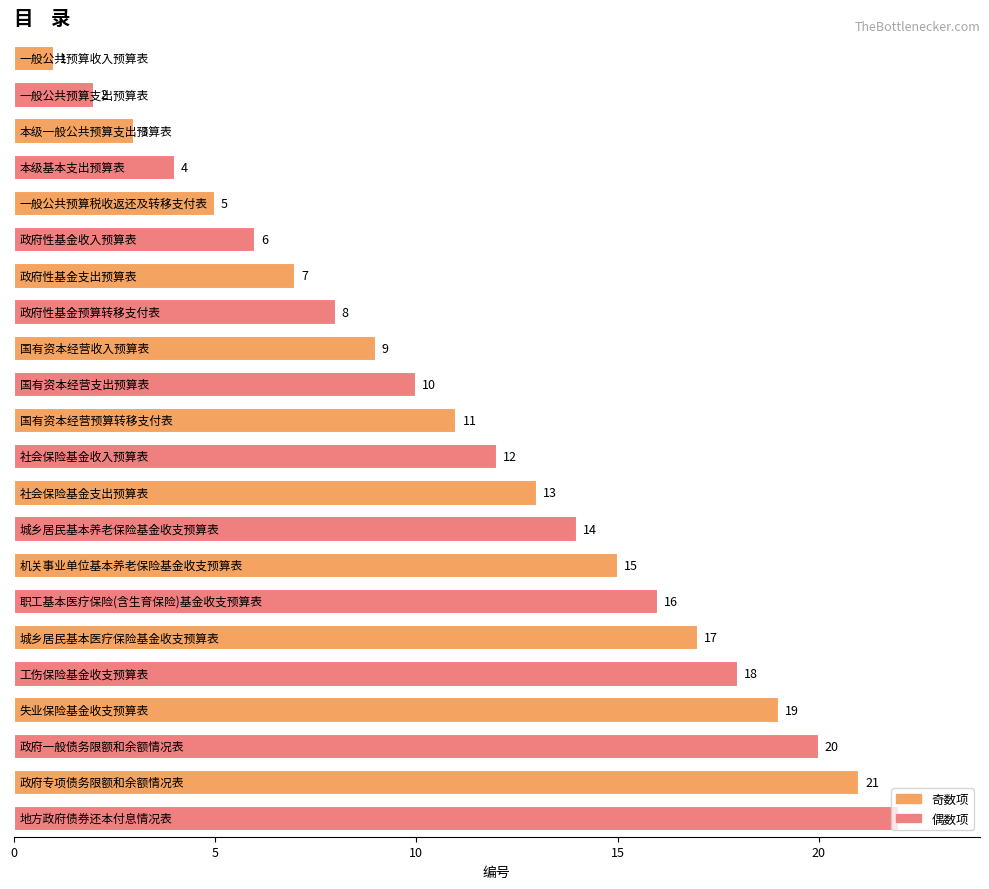

What is the average value?

12